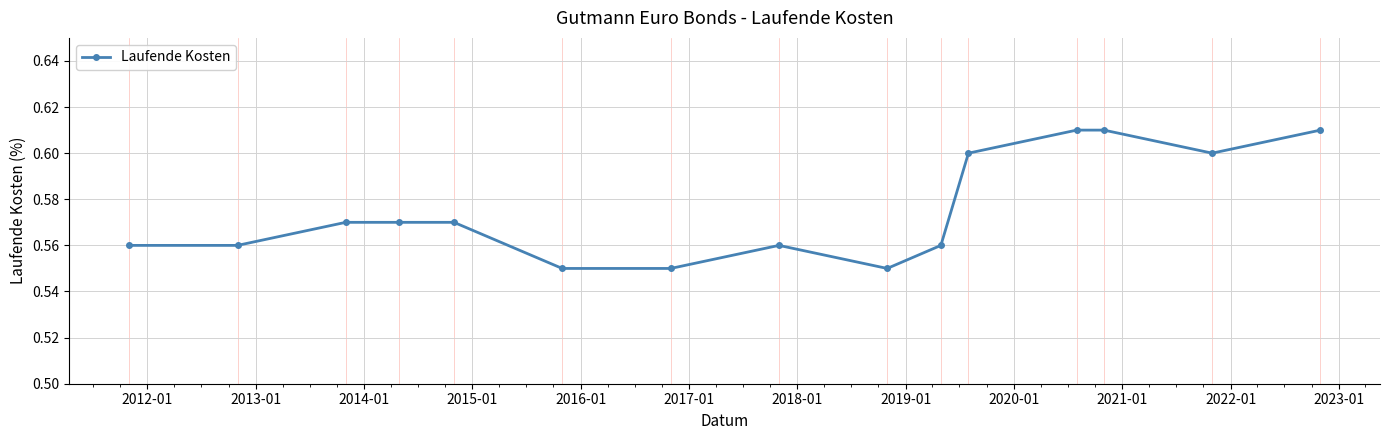

Count the values in the range 0 to 1.

15